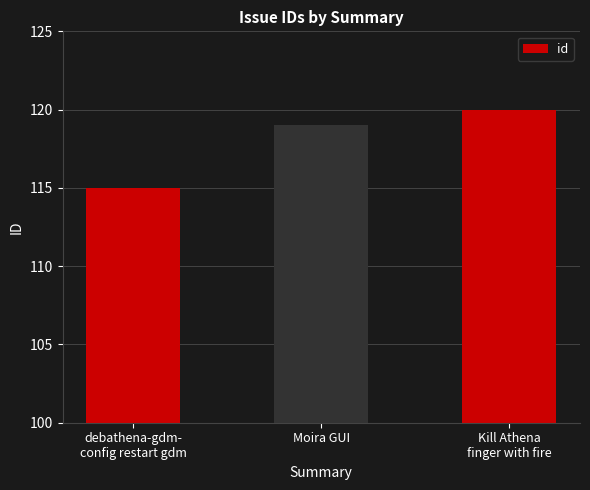

How many categories are shown in the chart?

3